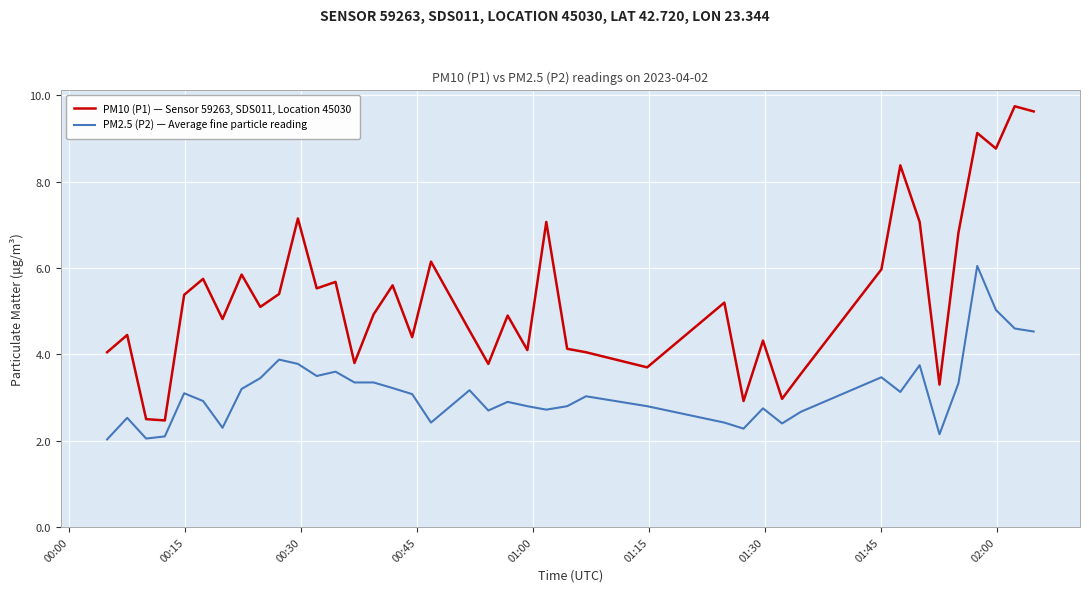

True or false: PM10 (P1) — Sensor 59263, SDS011, Location 45030 and PM2.5 (P2) — Average fine particle reading cross at least once.

False